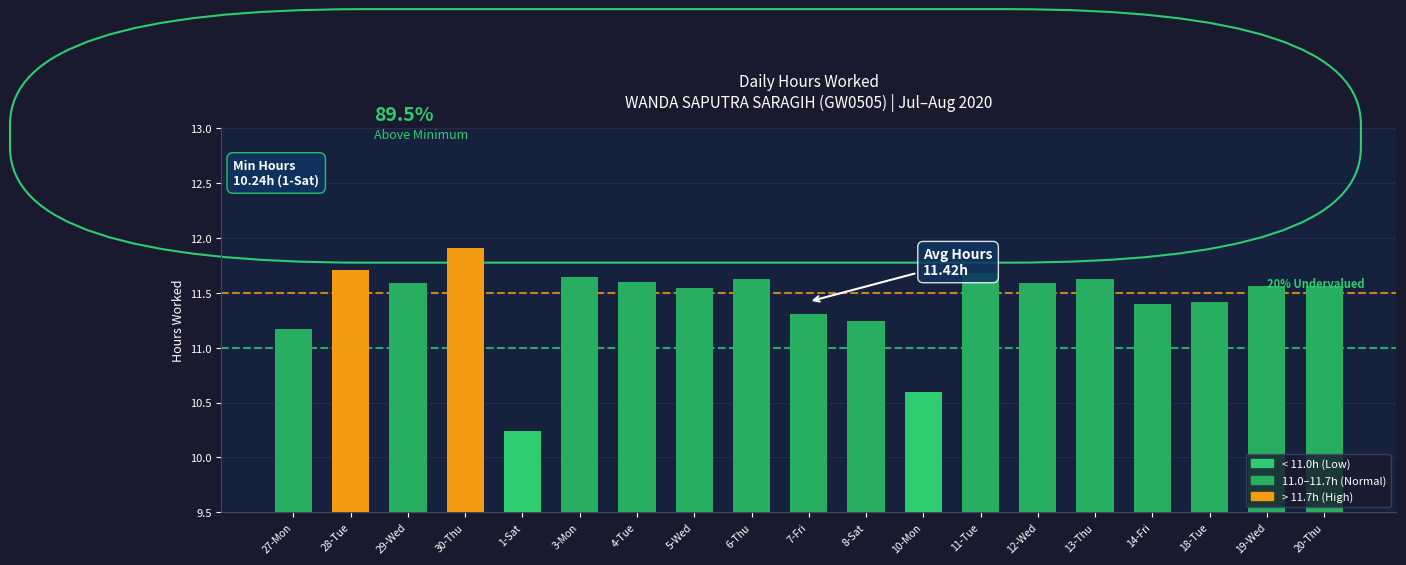

What is the label of the 8th bar from the left?

5-Wed